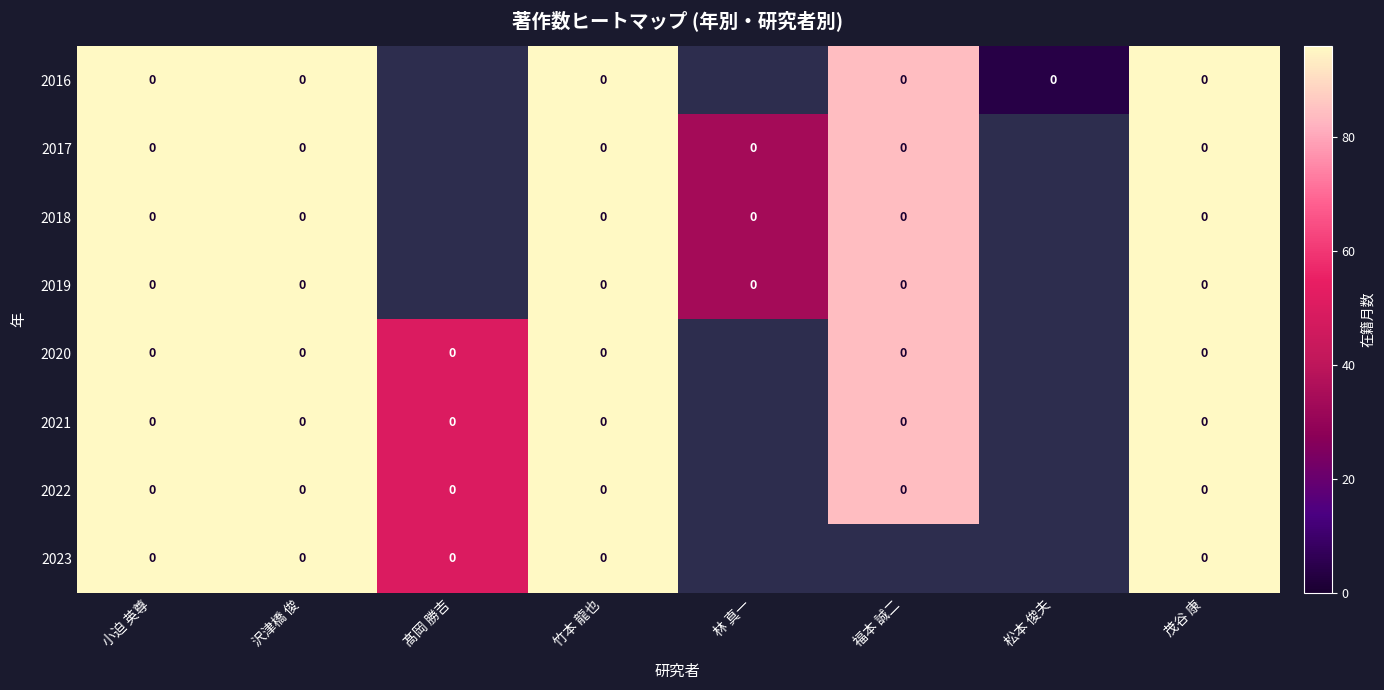

Is the value of 2022 at 福本 誠二 greater than the value of 2021 at 林 真一?

No